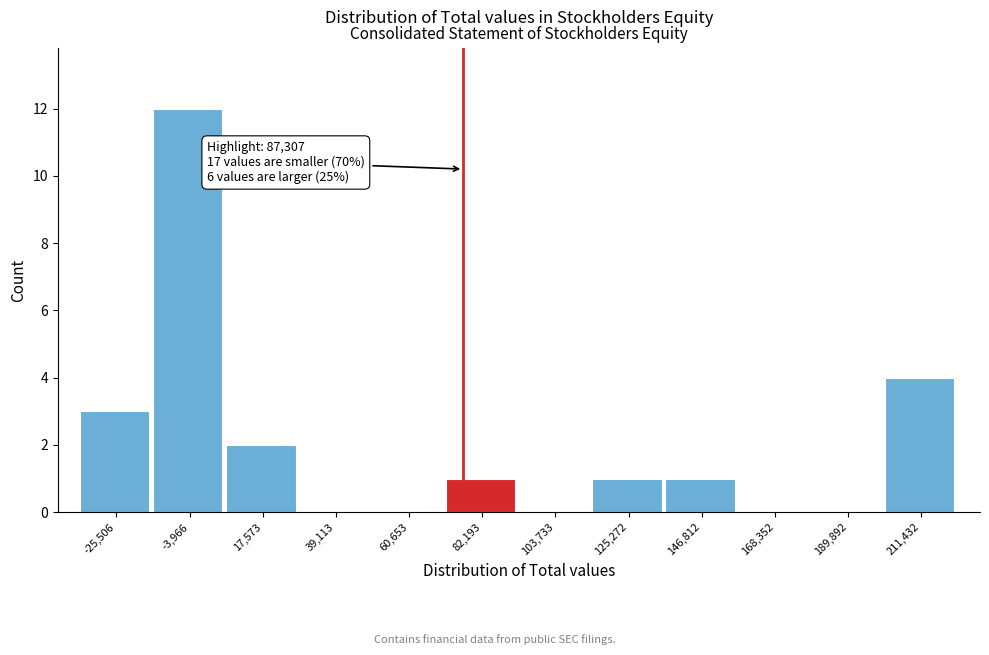

Reading left to right, list all the values displayed in this chart.

-25,506=3	-3,966=12	17,573=2	39,113=0	60,653=0	82,193=1	103,733=0	125,272=1	146,812=1	168,352=0	189,892=0	211,432=4